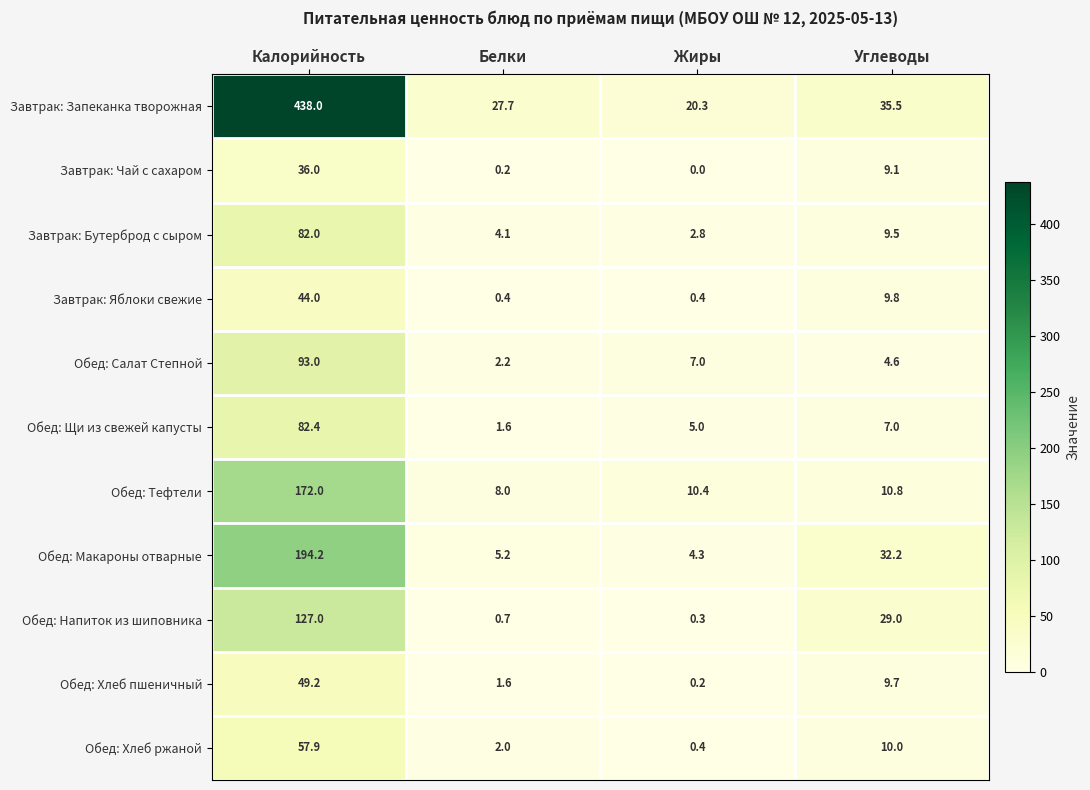

What is the spread (max minus min) of values at Углеводы?

30.9